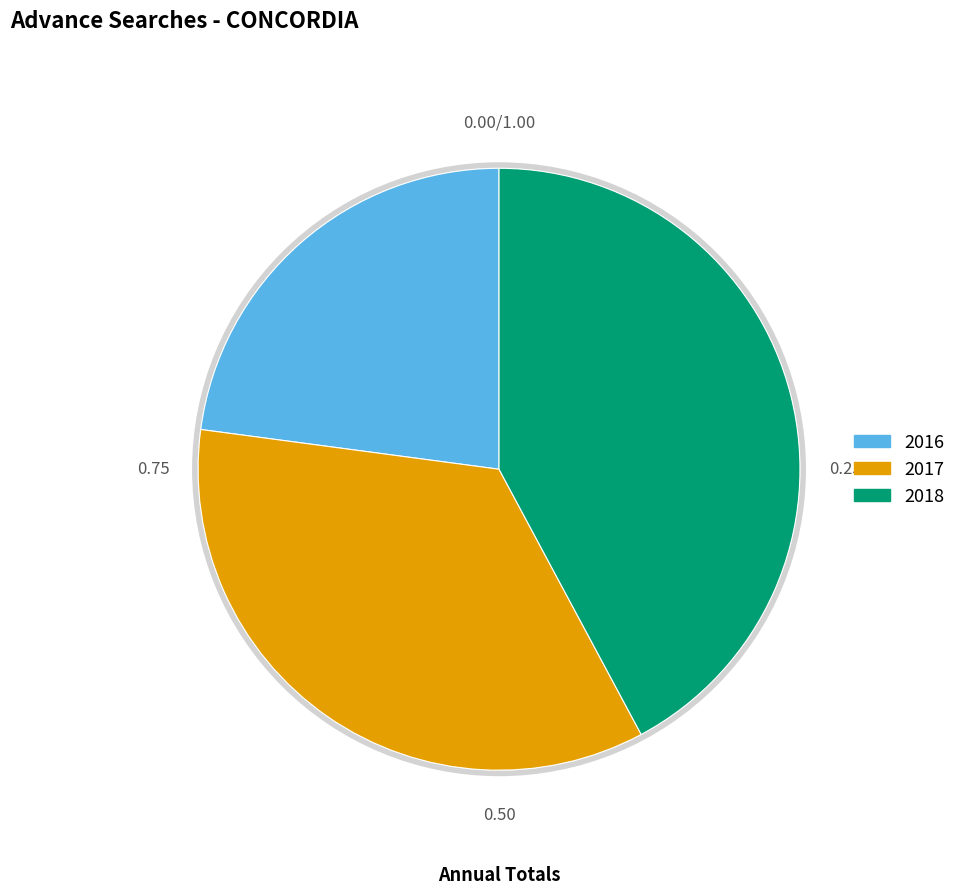

To the nearest percent, what is the difference between the 2017-05 and 2018-11 slice percentages?

6%